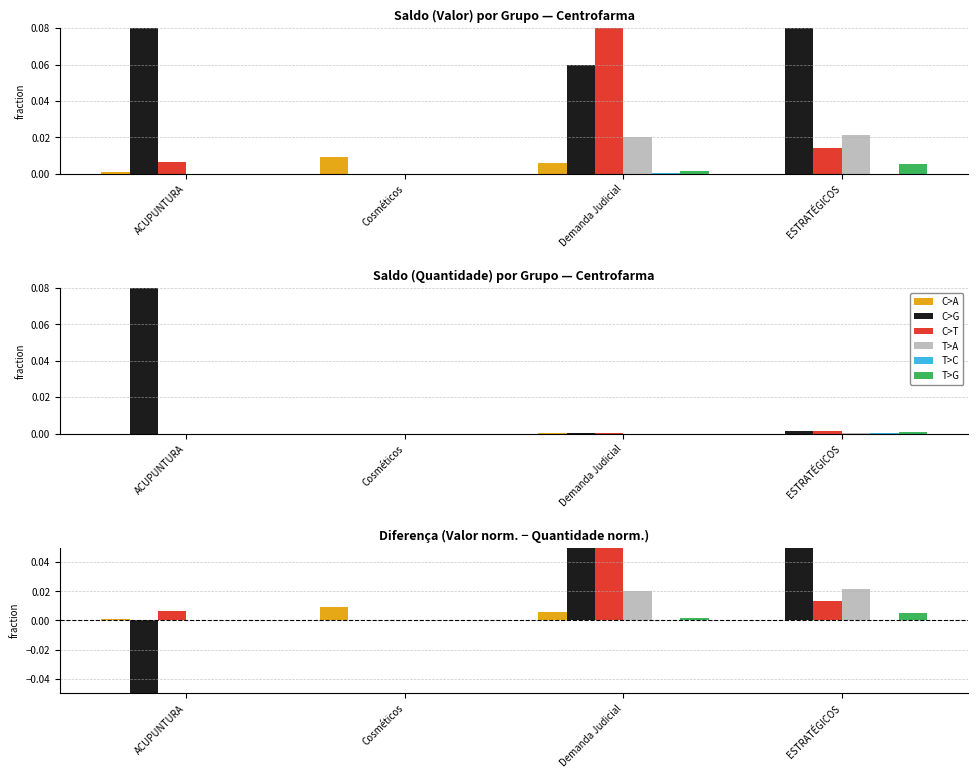

How many series are shown in this chart?

6